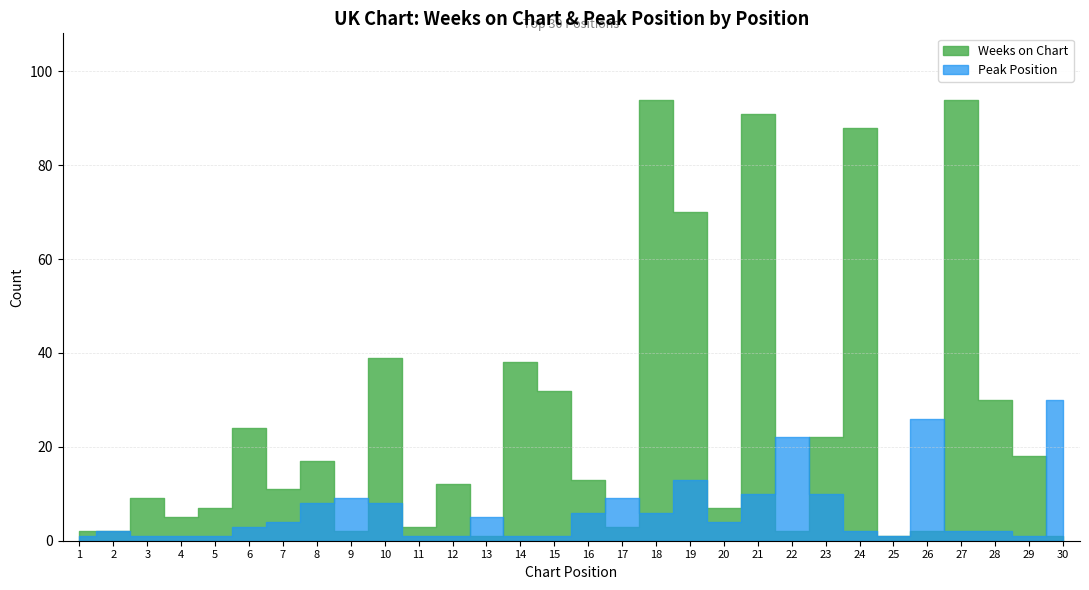

Between 4 and 14, which series saw the biggest shift?

Weeks on Chart